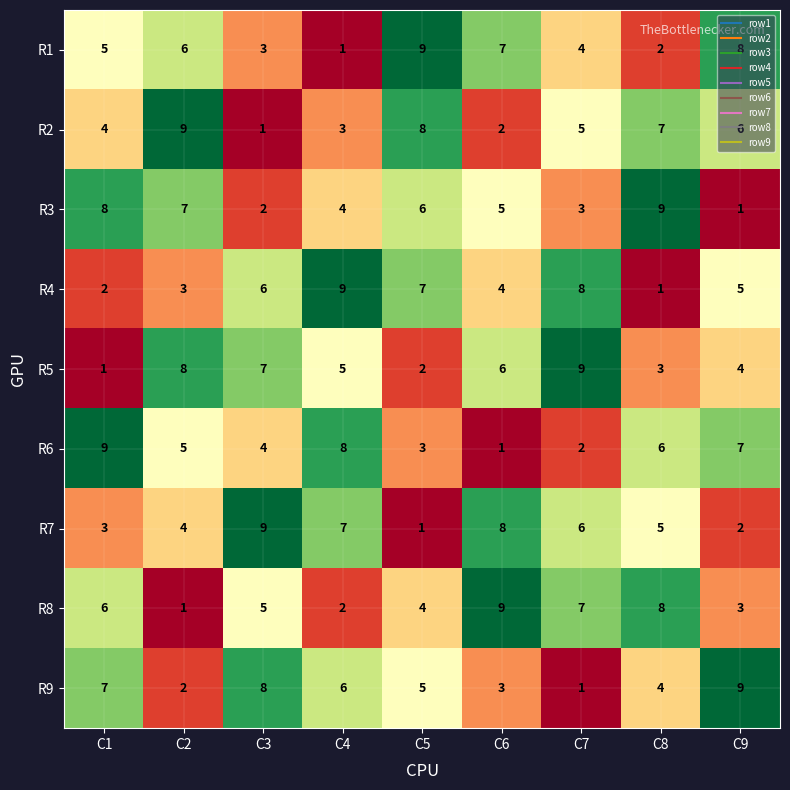

What is the sum of the R2 values at C9 and C8?

13